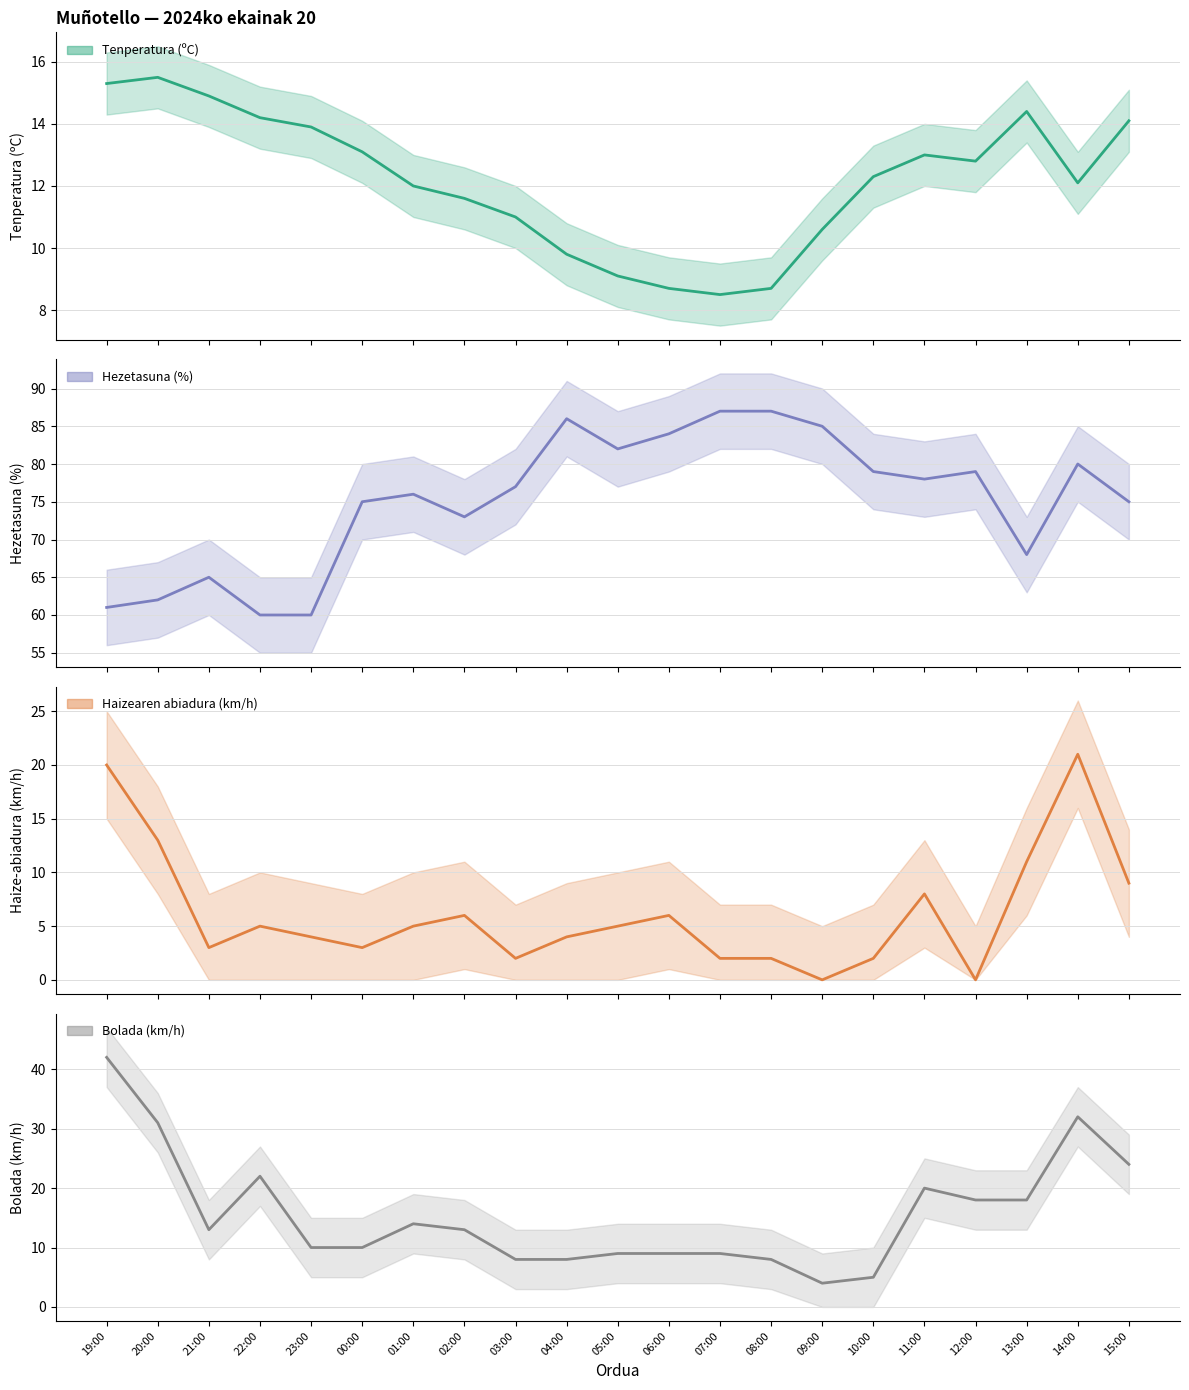

At which category is the sum across all series the highest?

14:00